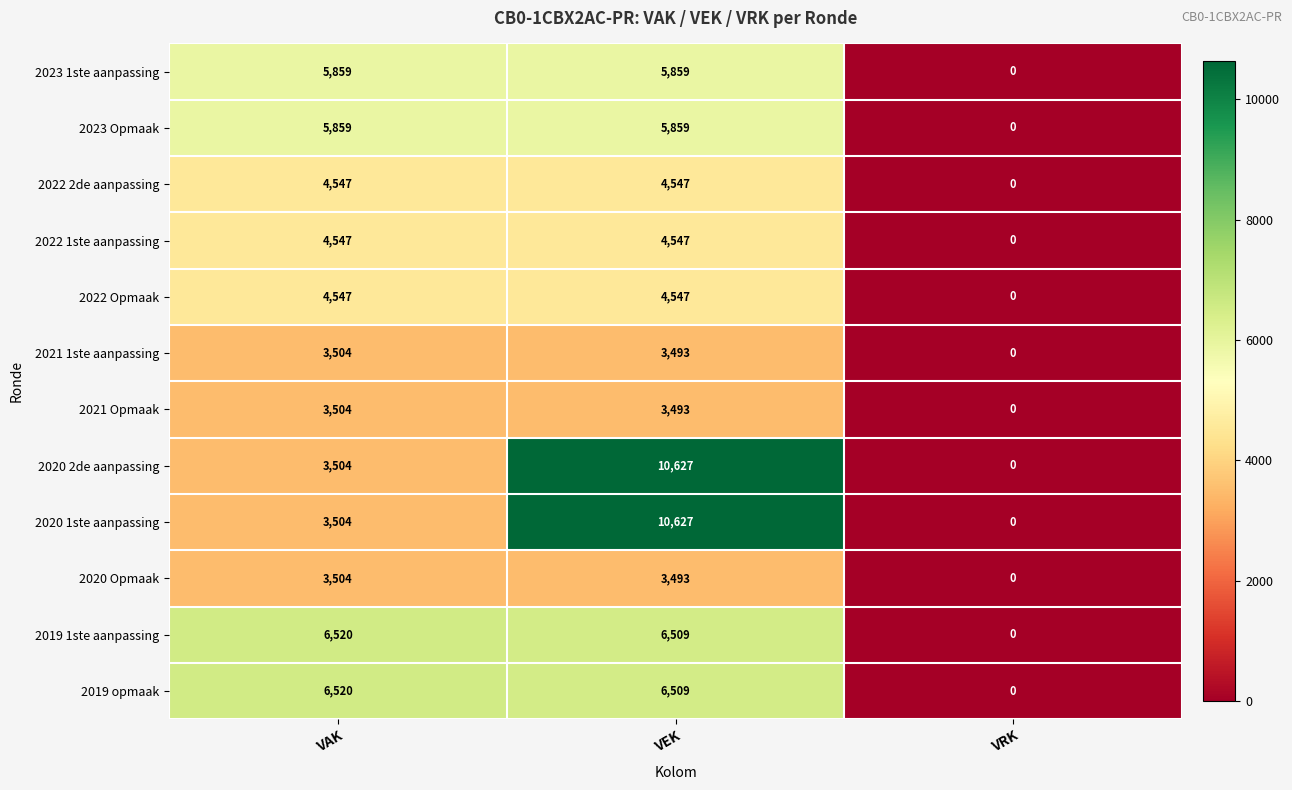

True or false: 2021 1ste aanpassing has a value of 4812 at VEK.

False